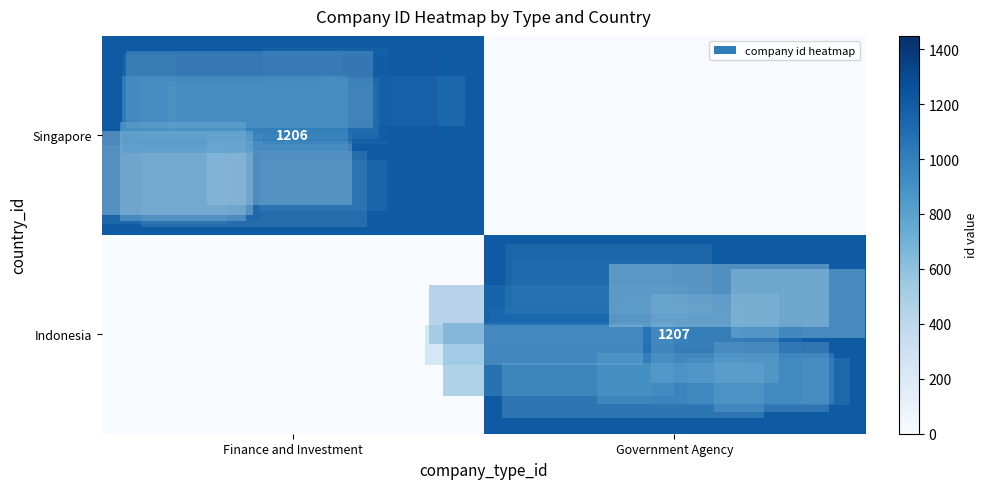

The Indonesia series shows 1945 at Government Agency. True or false?

False